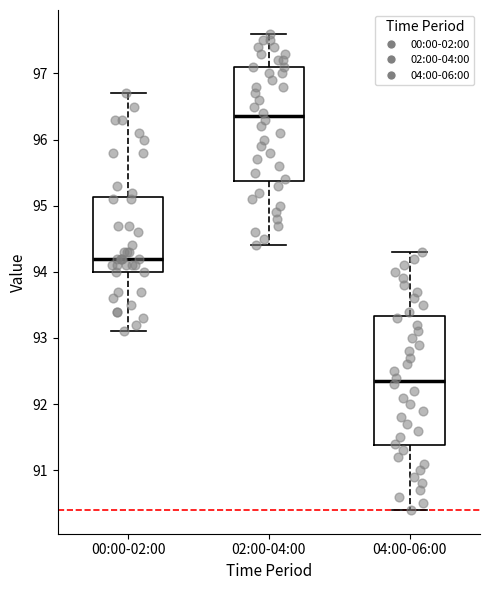

Reading left to right, transcribe this box plot: for each box, give where its median line is, the range the box spans, and where its two whiskers end, as read against the y-axis. The values are not printed on the chart, so give them approximately, as read against the axis.

00:00-02:00: median 94.2, box 94.0 to 95.1, whiskers 93.1 to 96.7
02:00-04:00: median 96.4, box 95.4 to 97.1, whiskers 94.4 to 97.6
04:00-06:00: median 92.4, box 91.4 to 93.3, whiskers 90.4 to 94.3